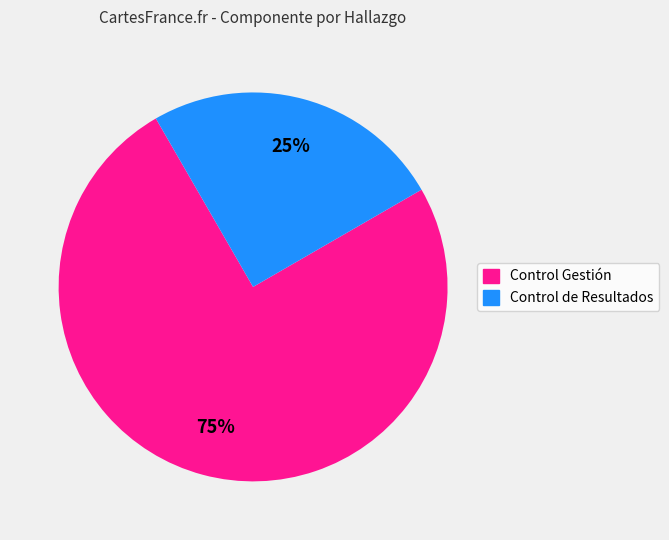

To the nearest percent, what is the average slice percentage?

50%